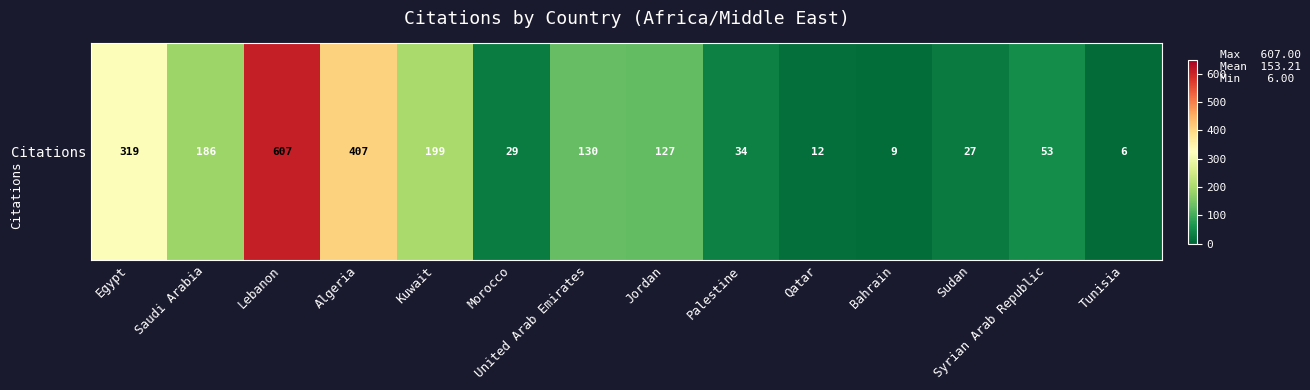

What is the maximum value shown in the chart?

607